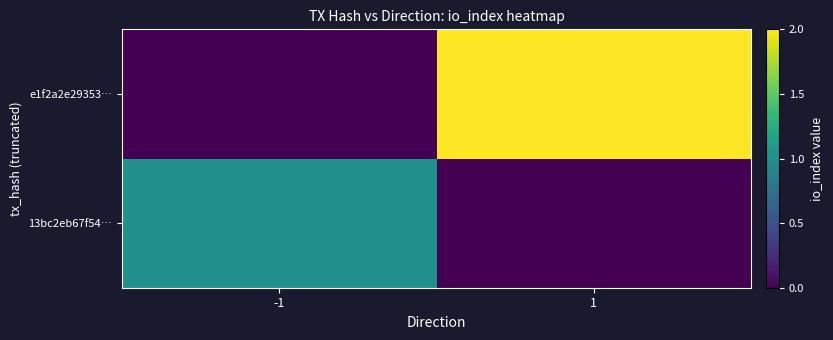

Reading right to left, extract all data points from this chart.

13bc2eb67f54…: 1=0	-1=1
e1f2a2e29353…: 1=2	-1=0